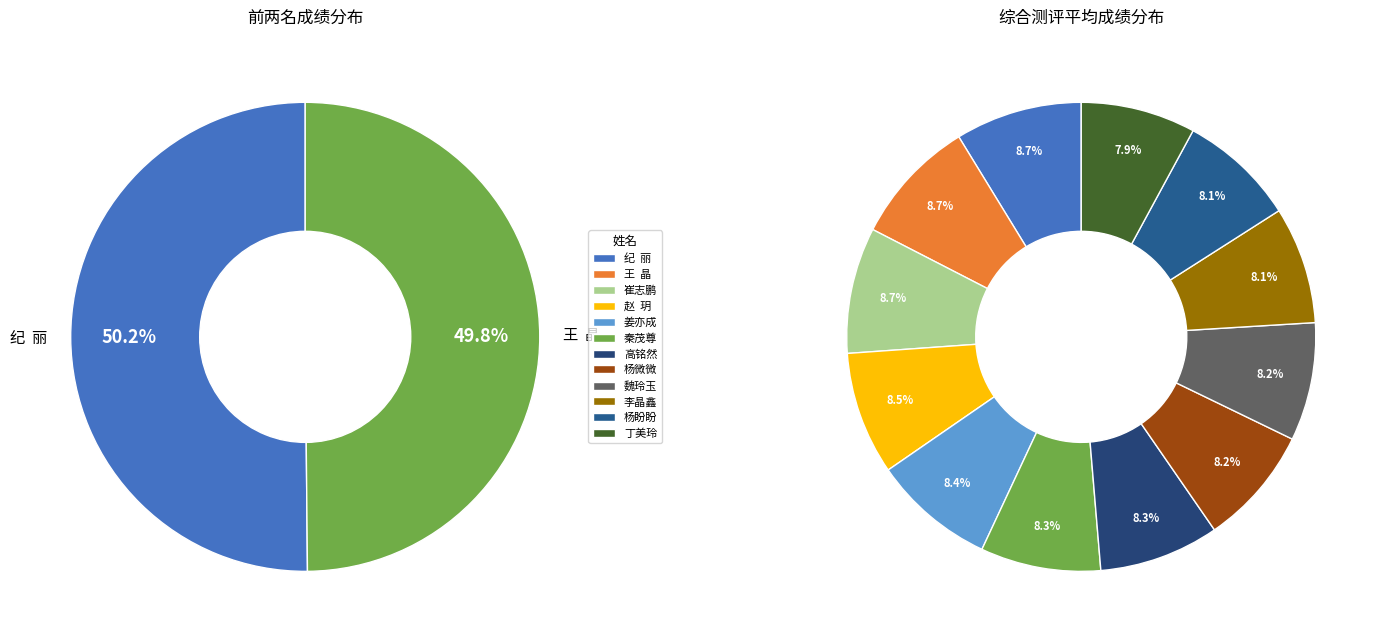

Does any single category account for the majority?

No